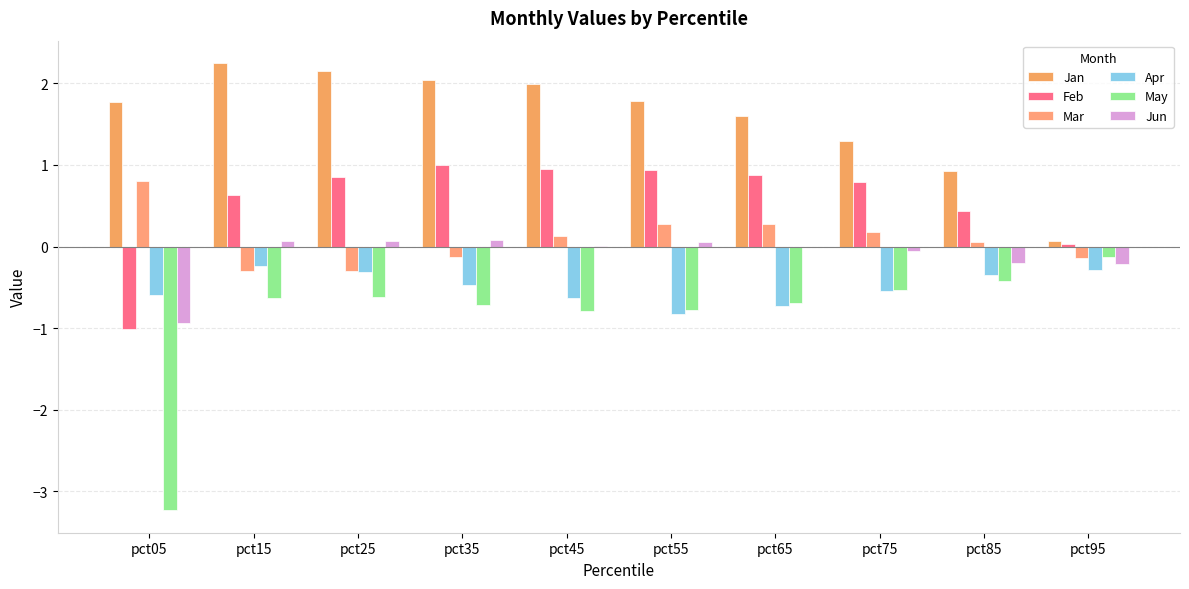

Is it true that May equals -1.3 at pct35?

False